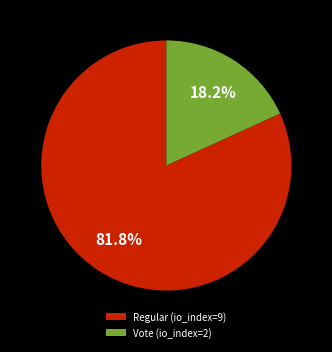

What percentage is the Vote (io_index=2) slice, to the nearest percent?

18%